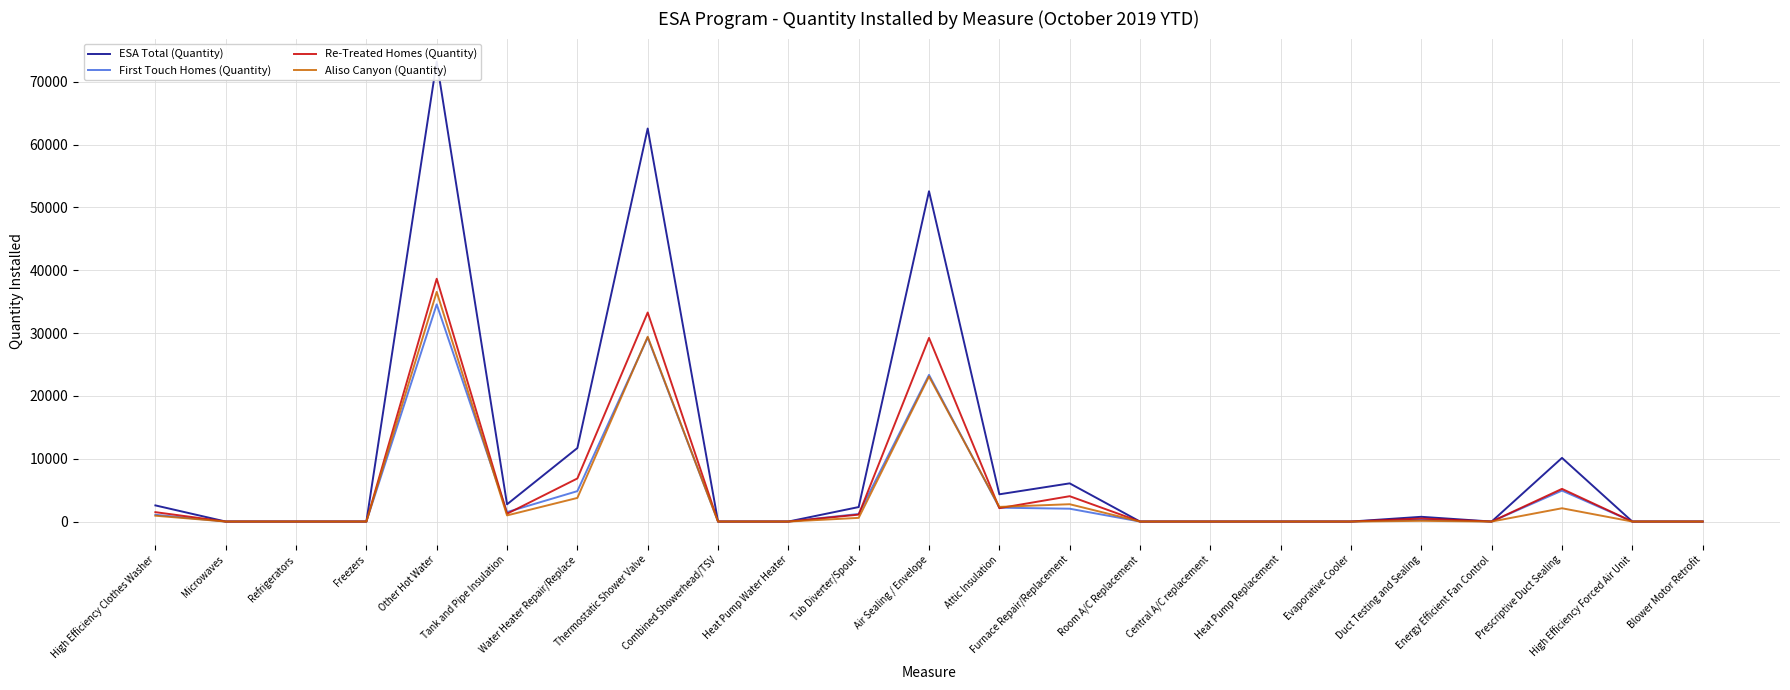

Where is the first local minimum for ESA Total (Quantity)?

Tank and Pipe Insulation